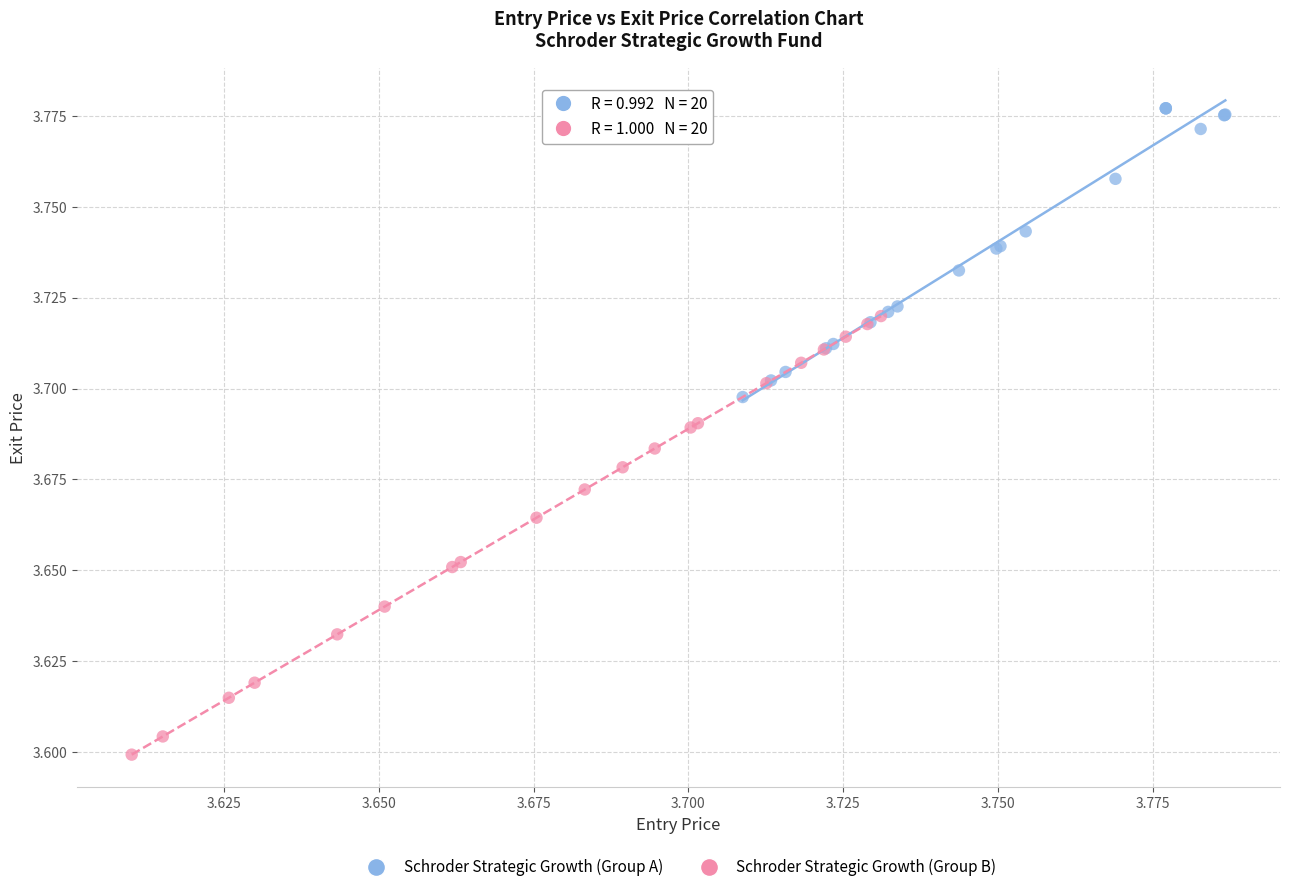

Which series contains the highest Y value?

Schroder Strategic Growth (Group A)